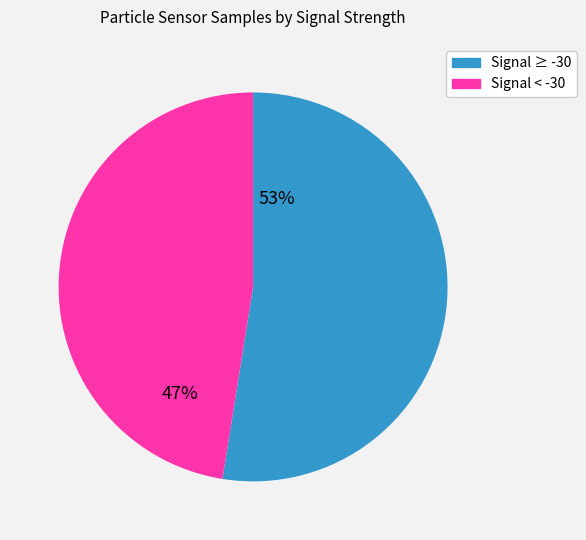

Is there a majority slice in this chart?

Yes